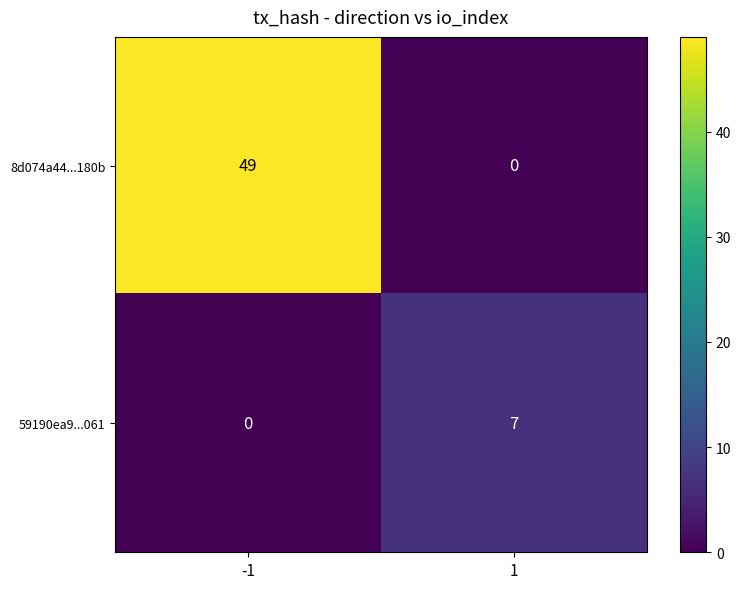

Reading left to right, what are all the values shown in this chart?

8d074a44...180b: -1=49	1=0
59190ea9...061: -1=0	1=7